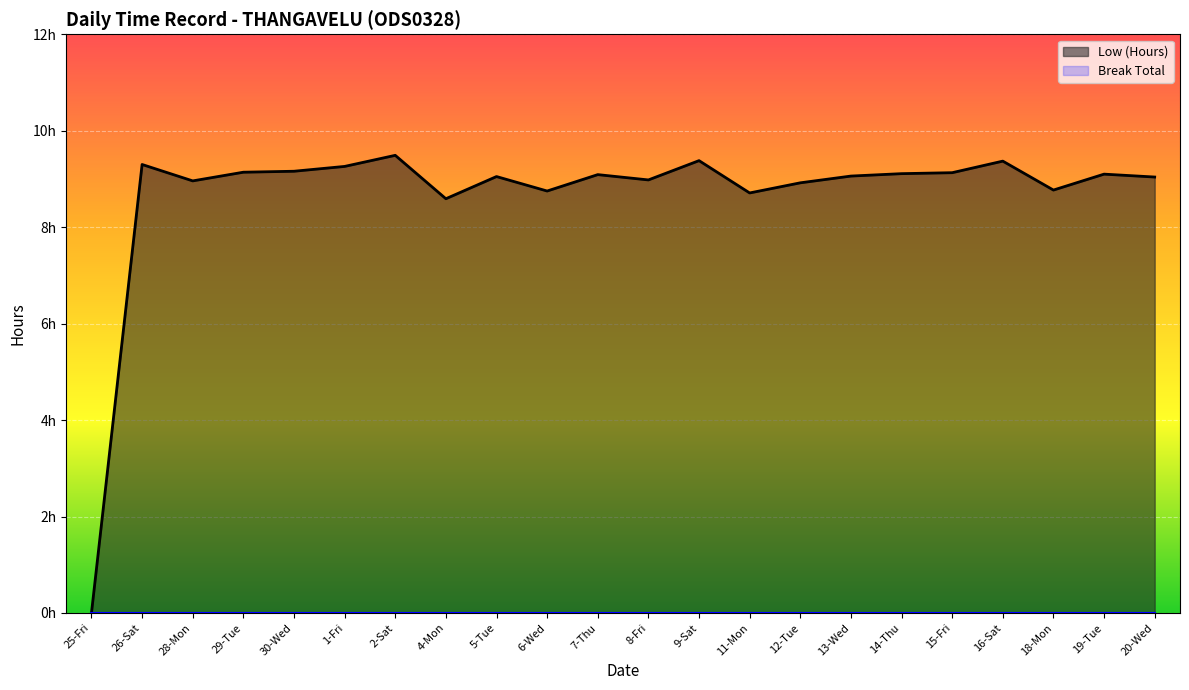

What is the maximum value shown in the chart?

9.5